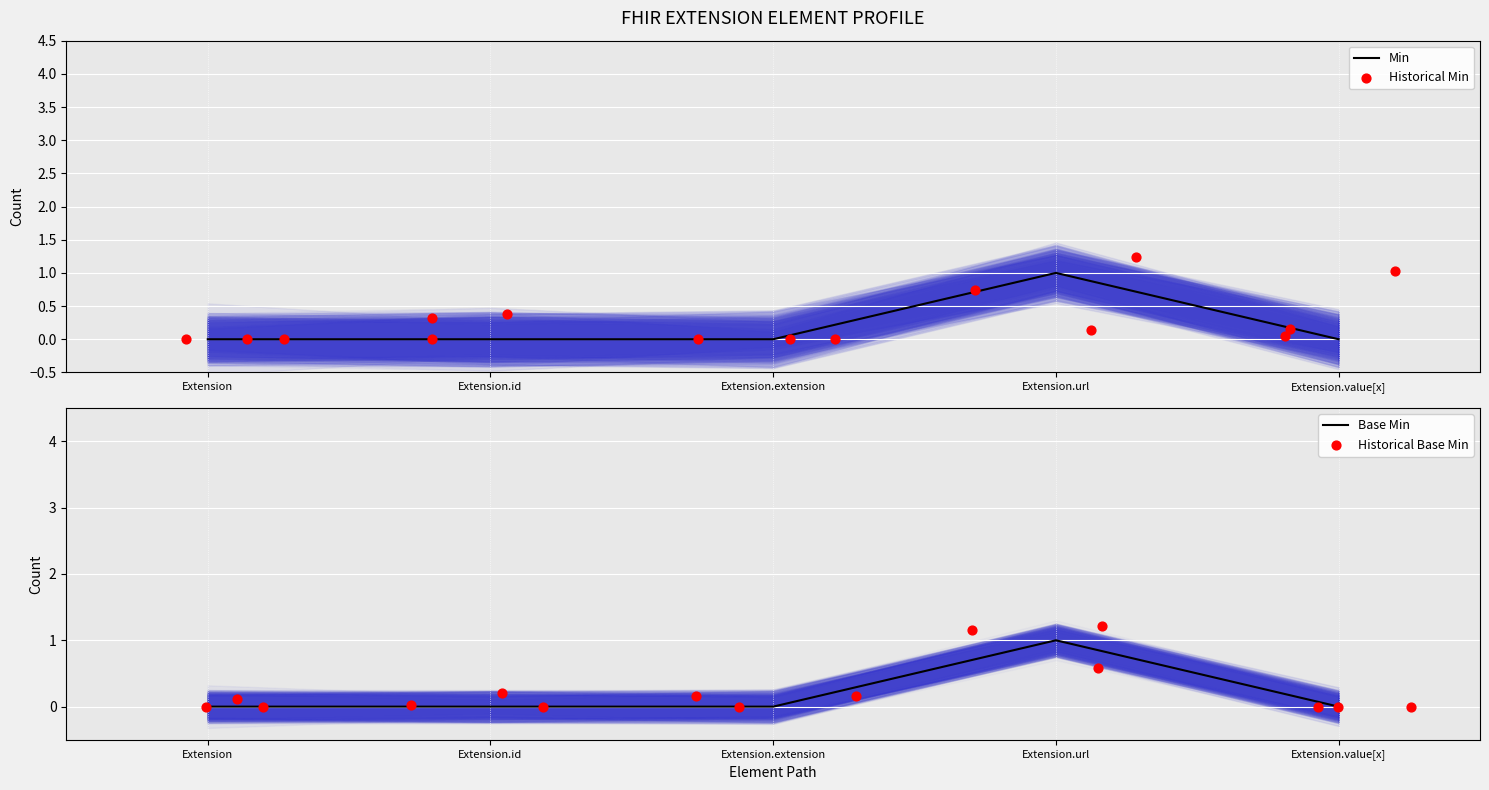

Is the value of Base Min at Extension greater than the value of Min at Extension.extension?

No